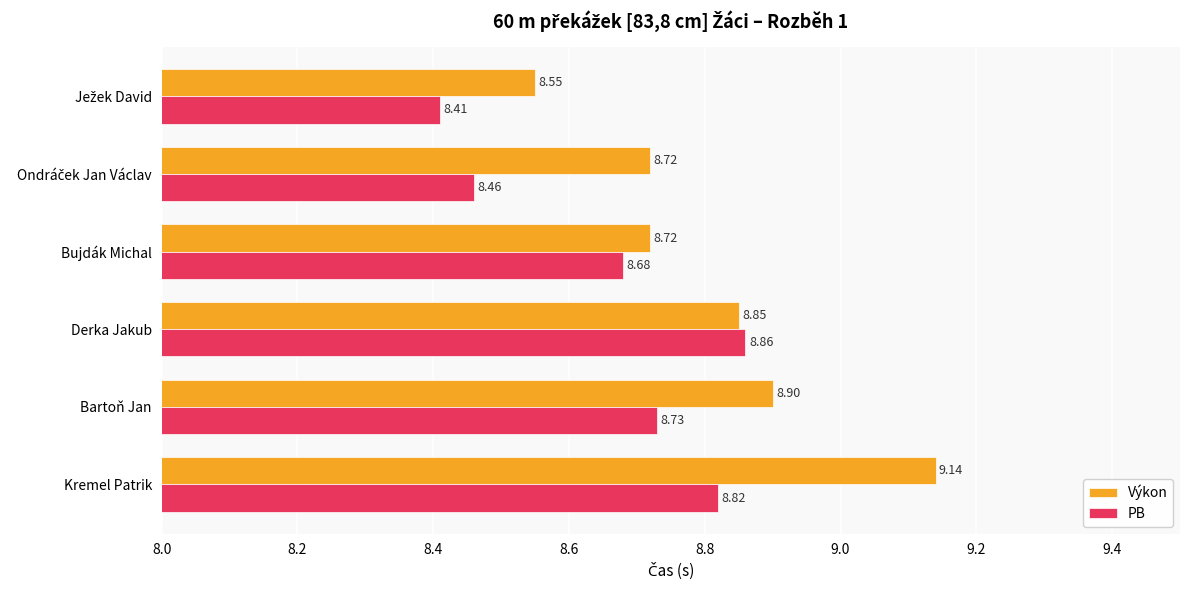

At how many categories does at least one series exceed 8?

6